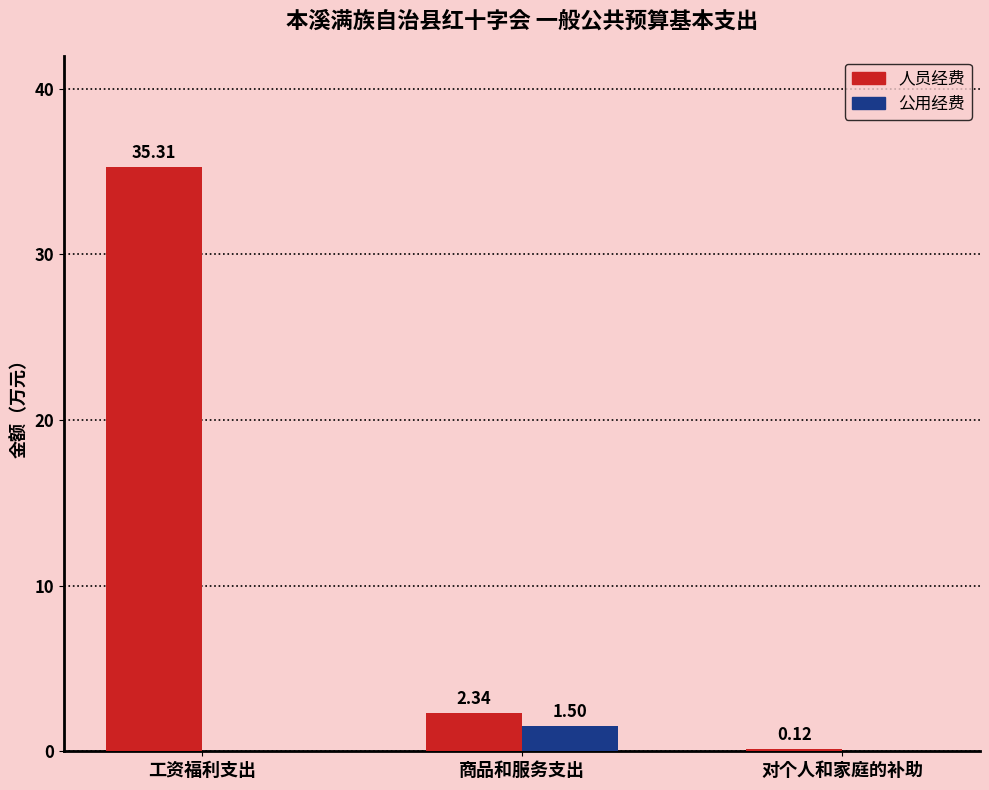

Does the chart contain stacked bars?

No